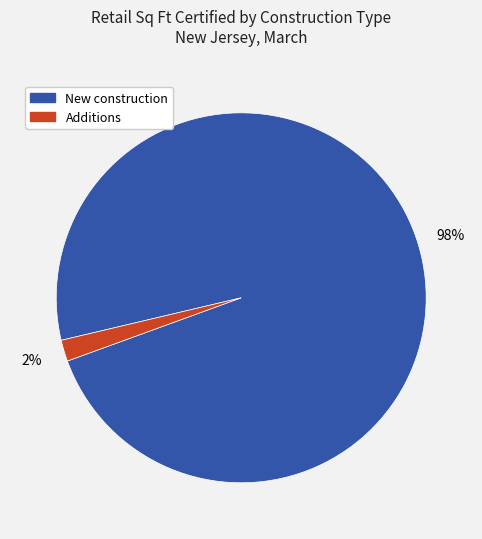

What is the majority slice?

New construction